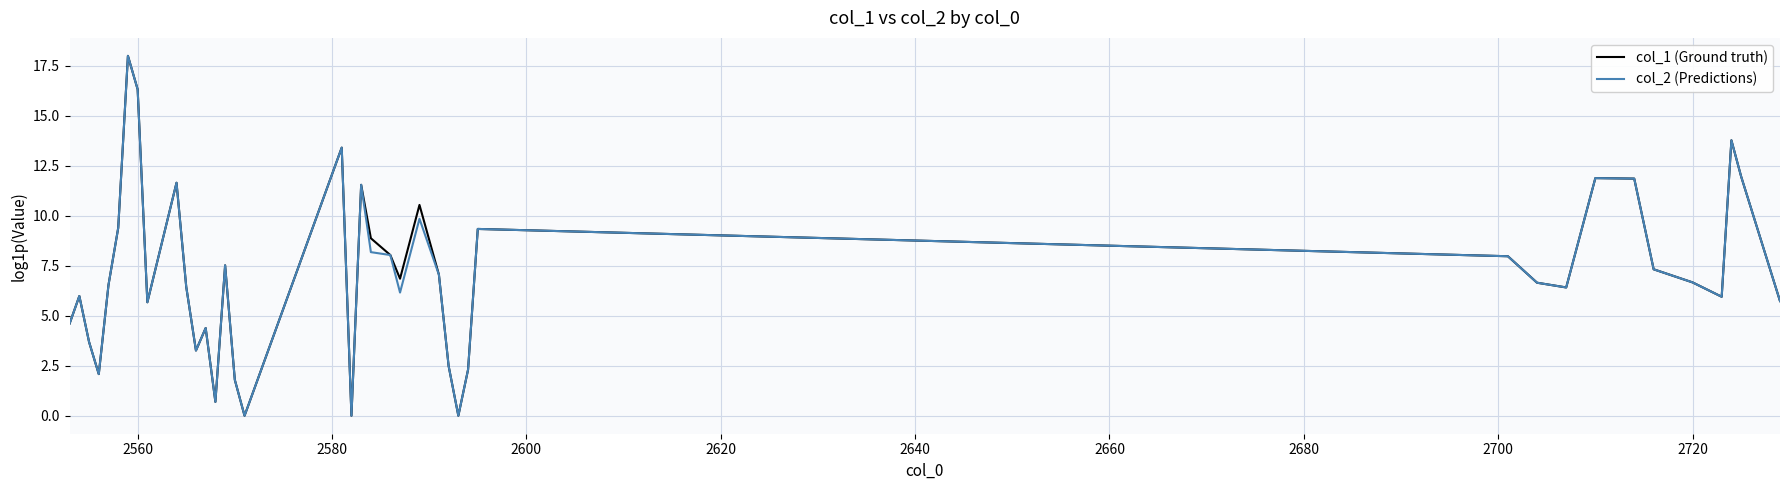

What is the greatest value displayed?

18.0